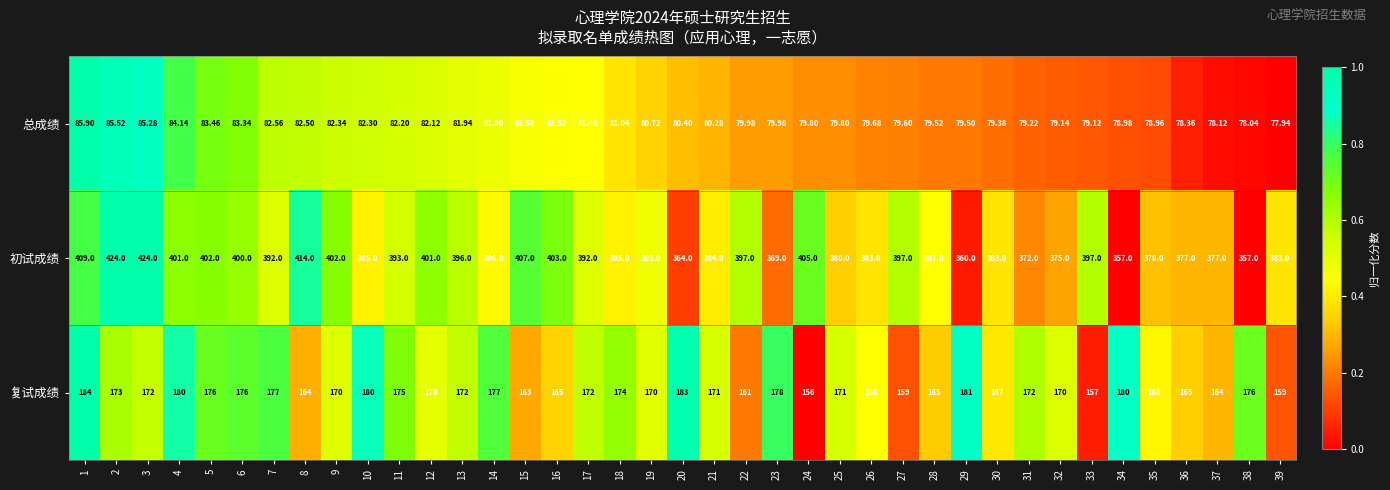

List the series in order of their peak value, lowest first.

总成绩, 复试成绩, 初试成绩